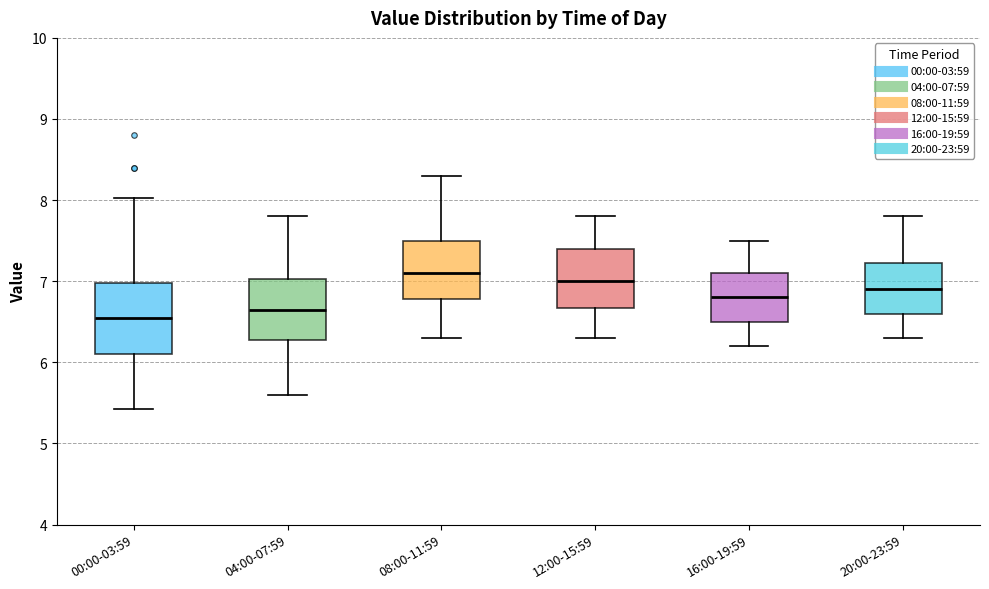

Where does the lower whisker of the box for 08:00-11:59 end on the y-axis? The values are not printed on the chart, so give them approximately, as read against the axis.

6.3